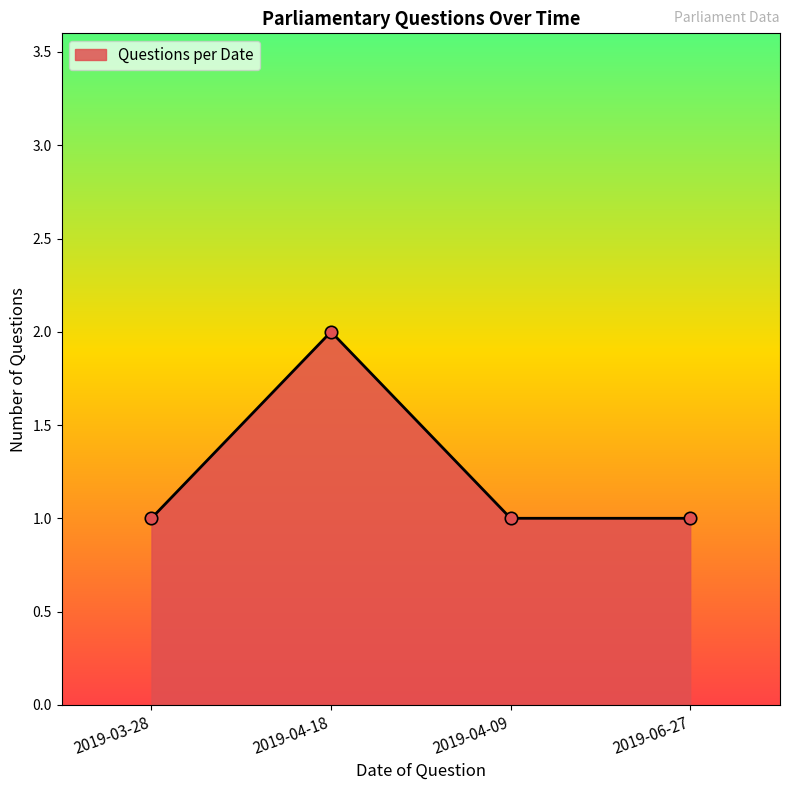

What is the change in value from 2019-03-28 to 2019-04-18?

+1